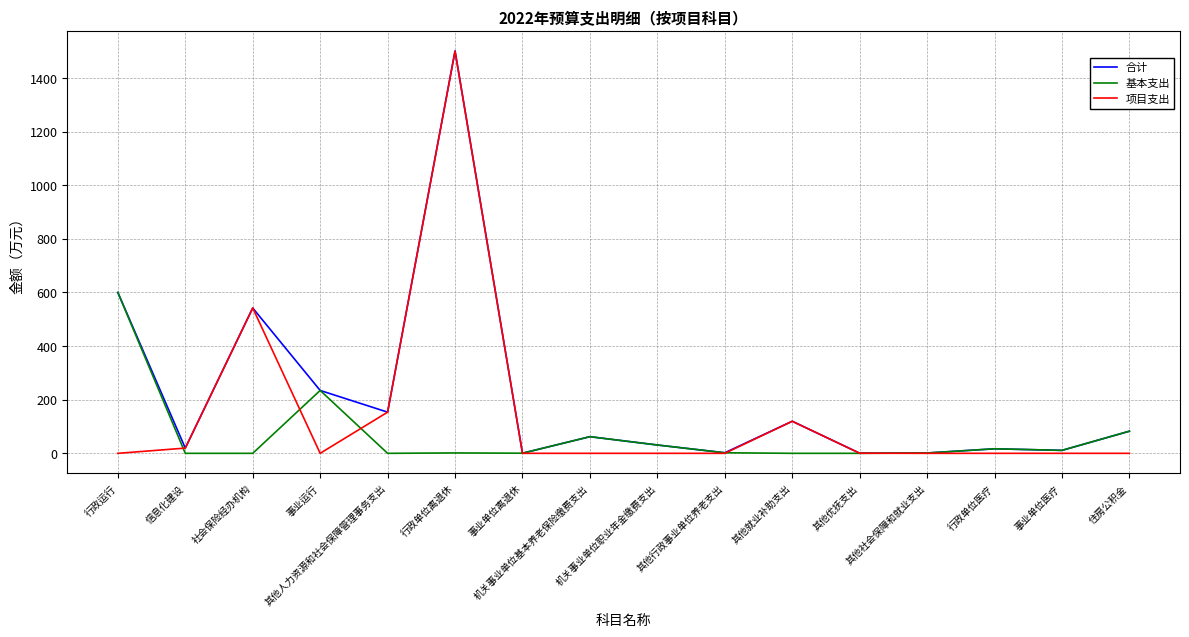

Is it true that 项目支出 equals 0.0 at 事业单位离退休?

True